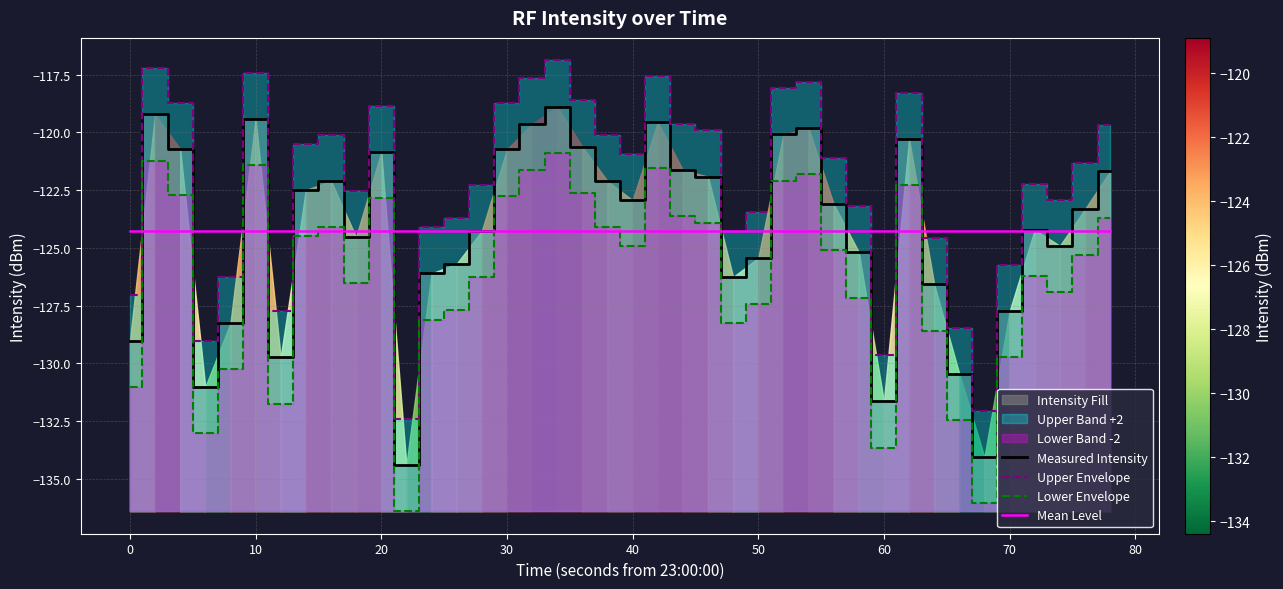

True or false: Lower Envelope has a value of -133.6 at 60.

True